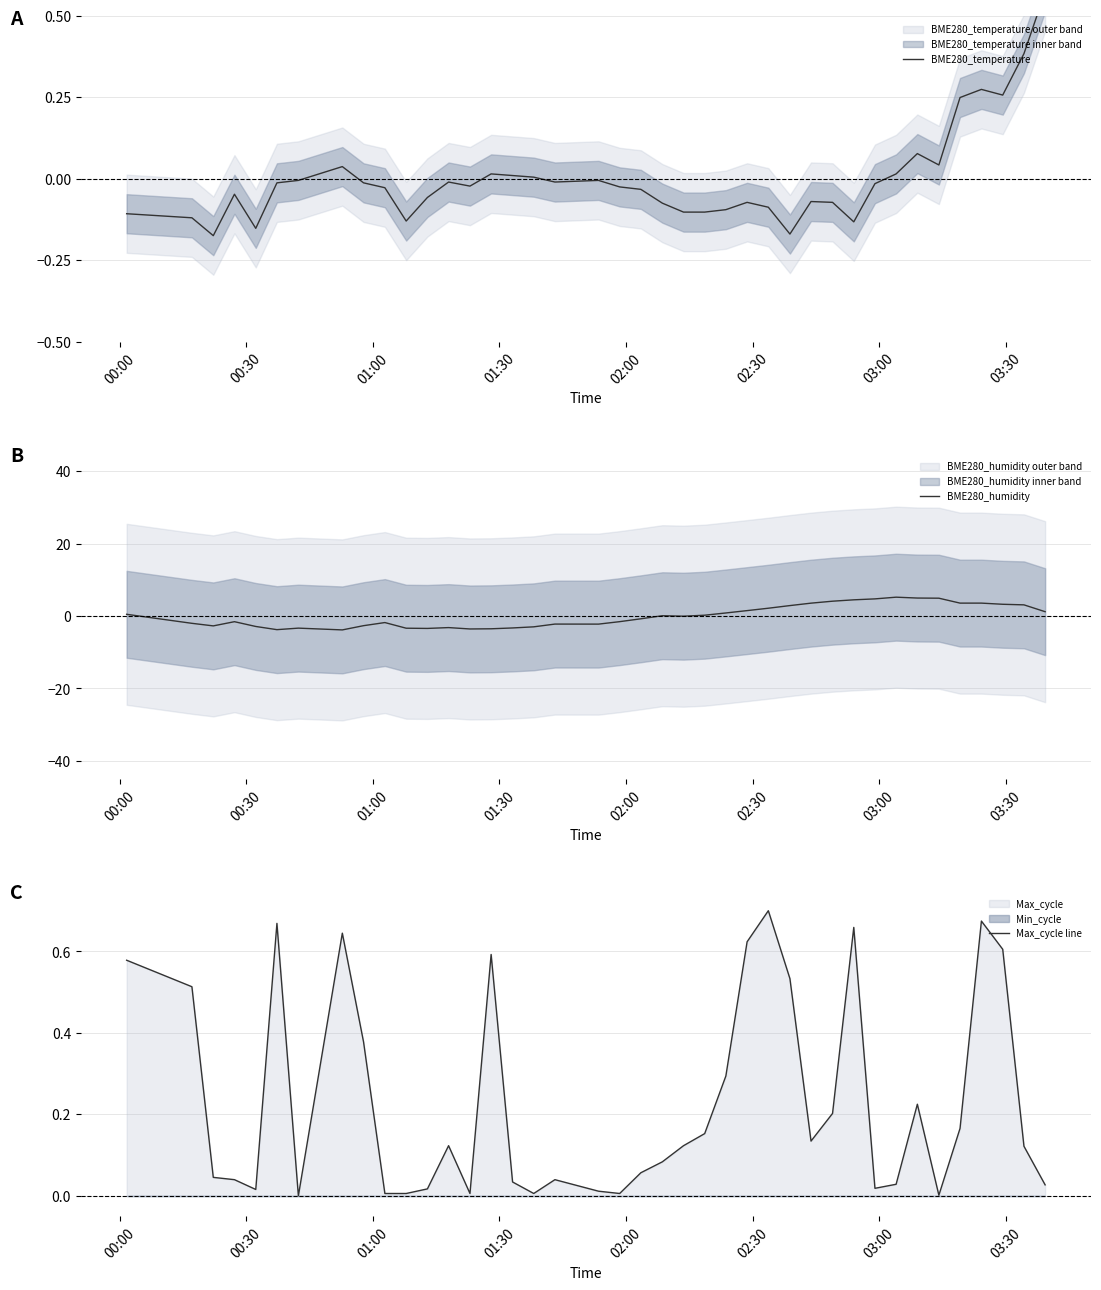

What is the highest value of the BME280_humidity series?

5.2